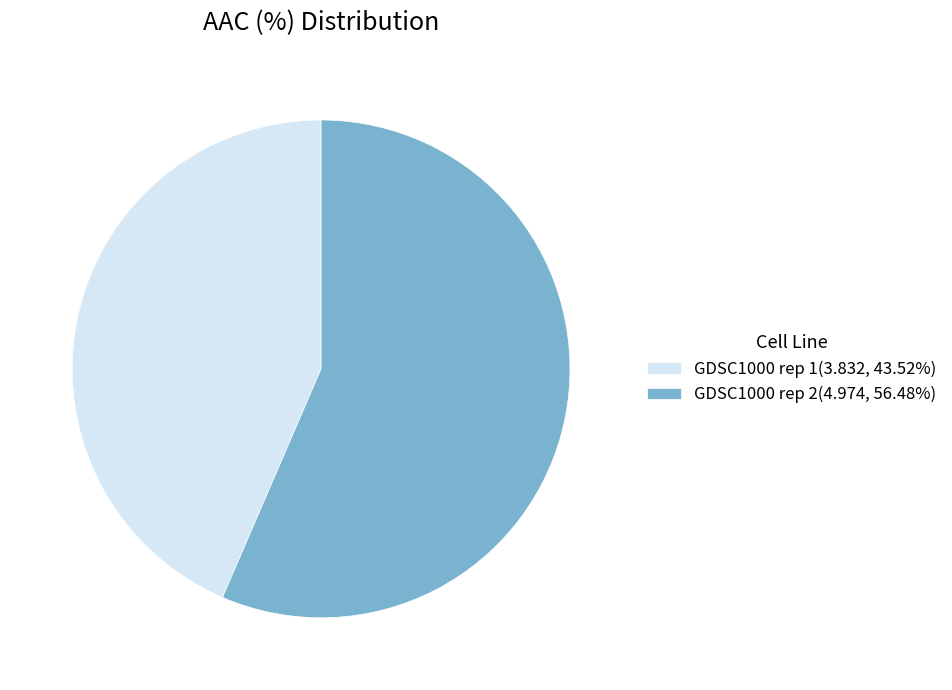

The GDSC1000 rep 2 slice represents 56% of the pie. True or false?

True